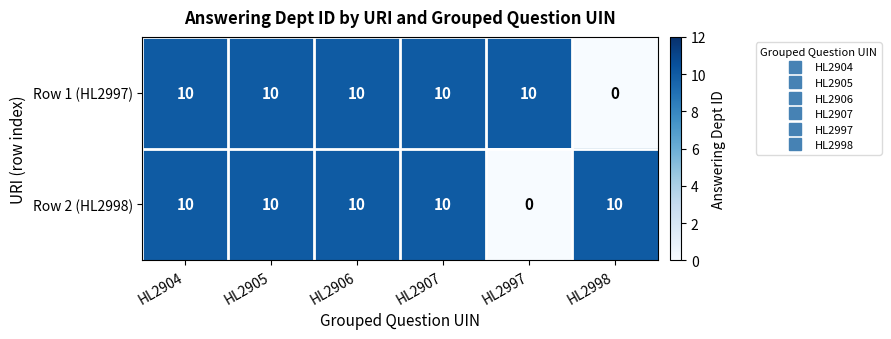

Is the value of Row 1 (HL2997) at HL2905 greater than the value of Row 2 (HL2998) at HL2997?

Yes